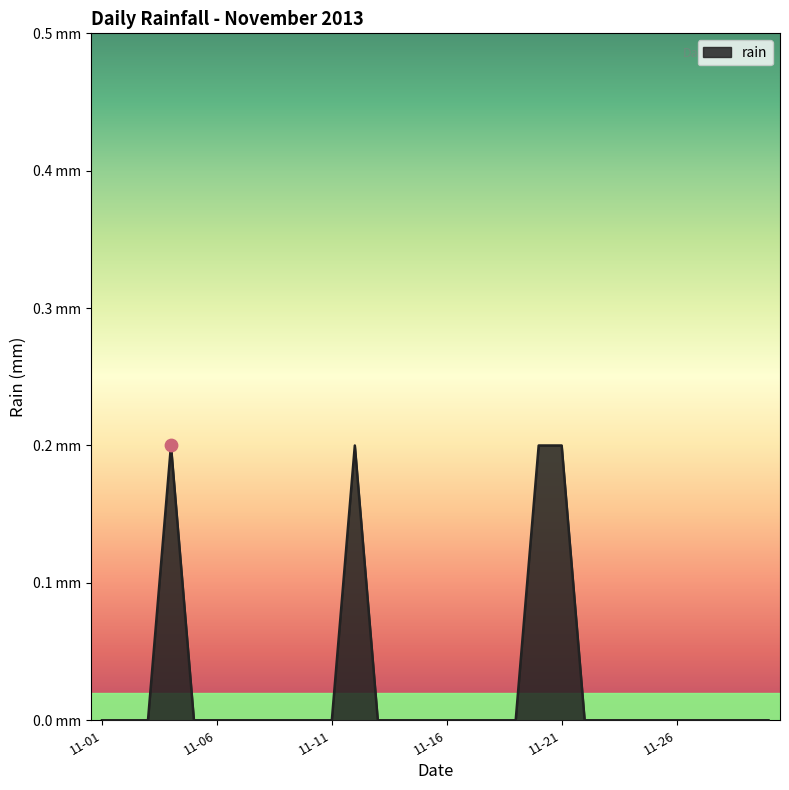

Is this an area chart (filled region under the line)?

Yes